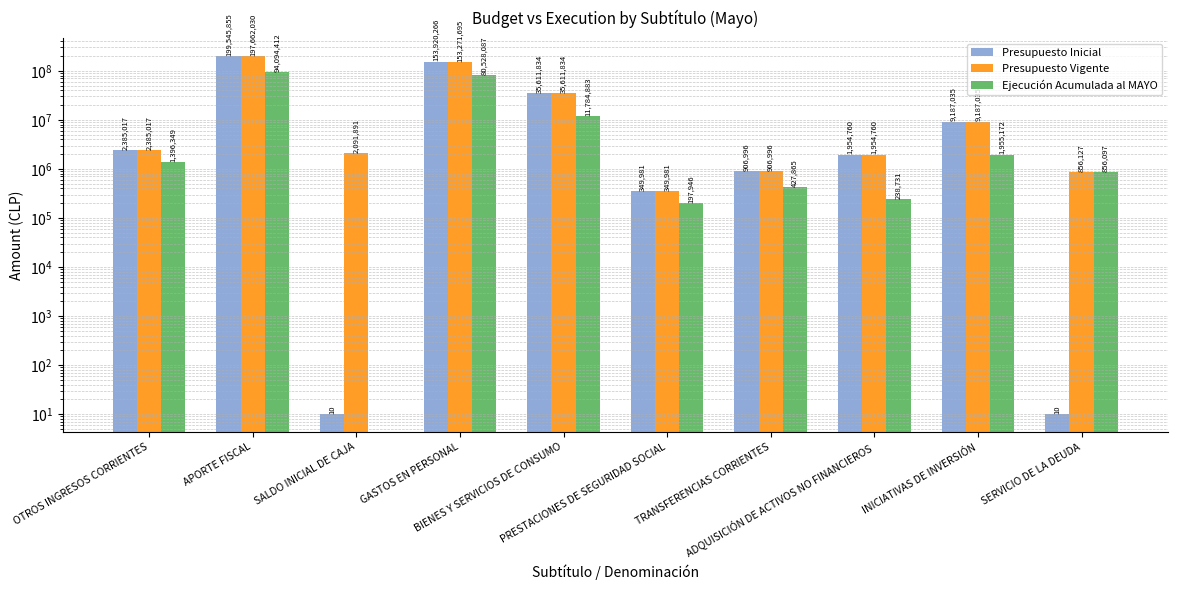

The value of Presupuesto Vigente at INICIATIVAS DE INVERSIÓN is 9187035. True or false?

True